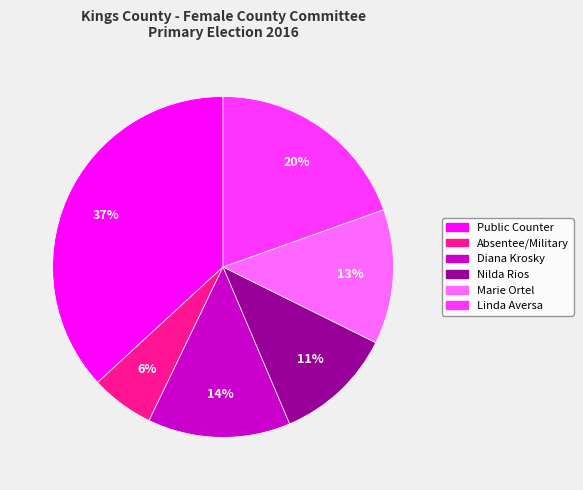

To the nearest percent, what is the difference between the largest and smallest slice percentages?

31%